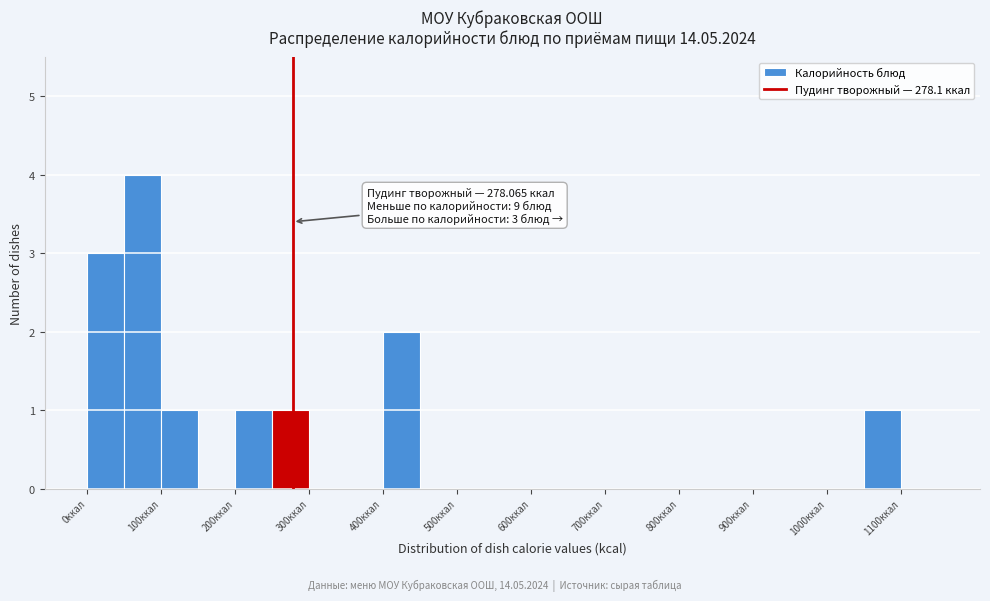

Over which range of the x-axis is the bar tallest?

50 to 100